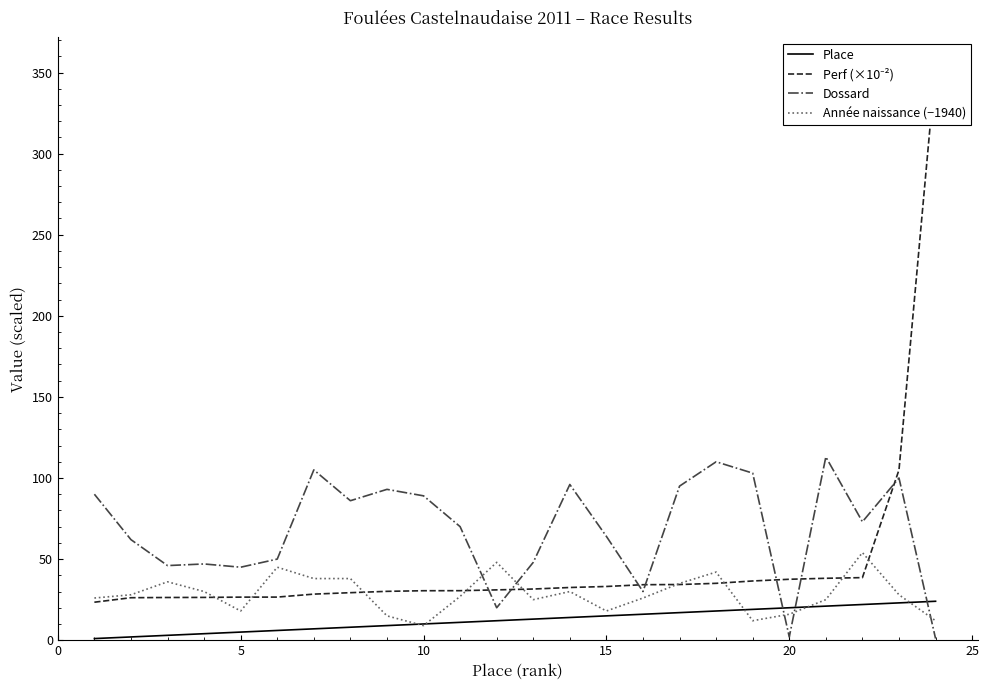

True or false: Dossard and Année naissance (−1940) cross at least once.

True